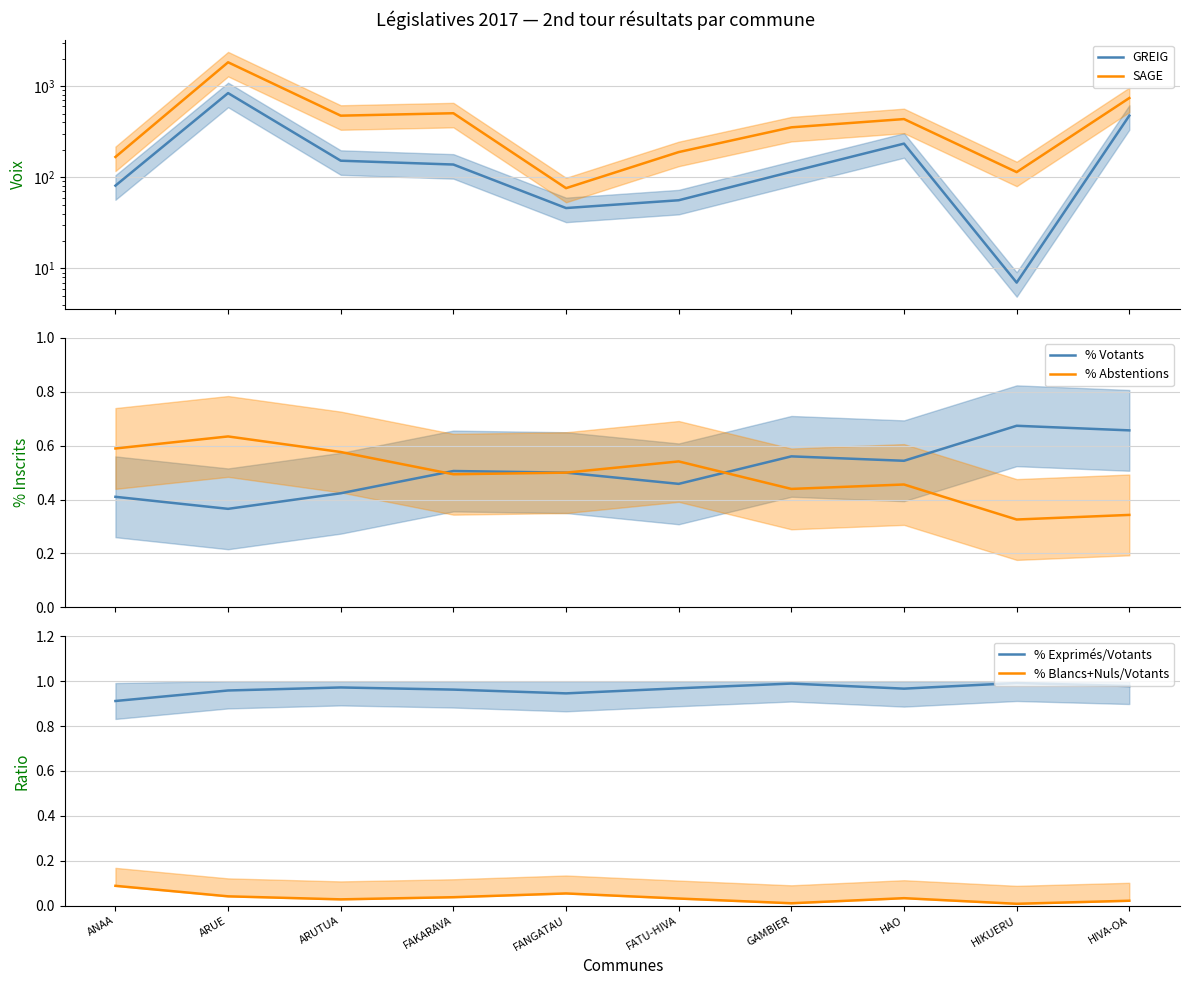

Count the % Blancs+Nuls/Votants values in the range 0 to 1.

10